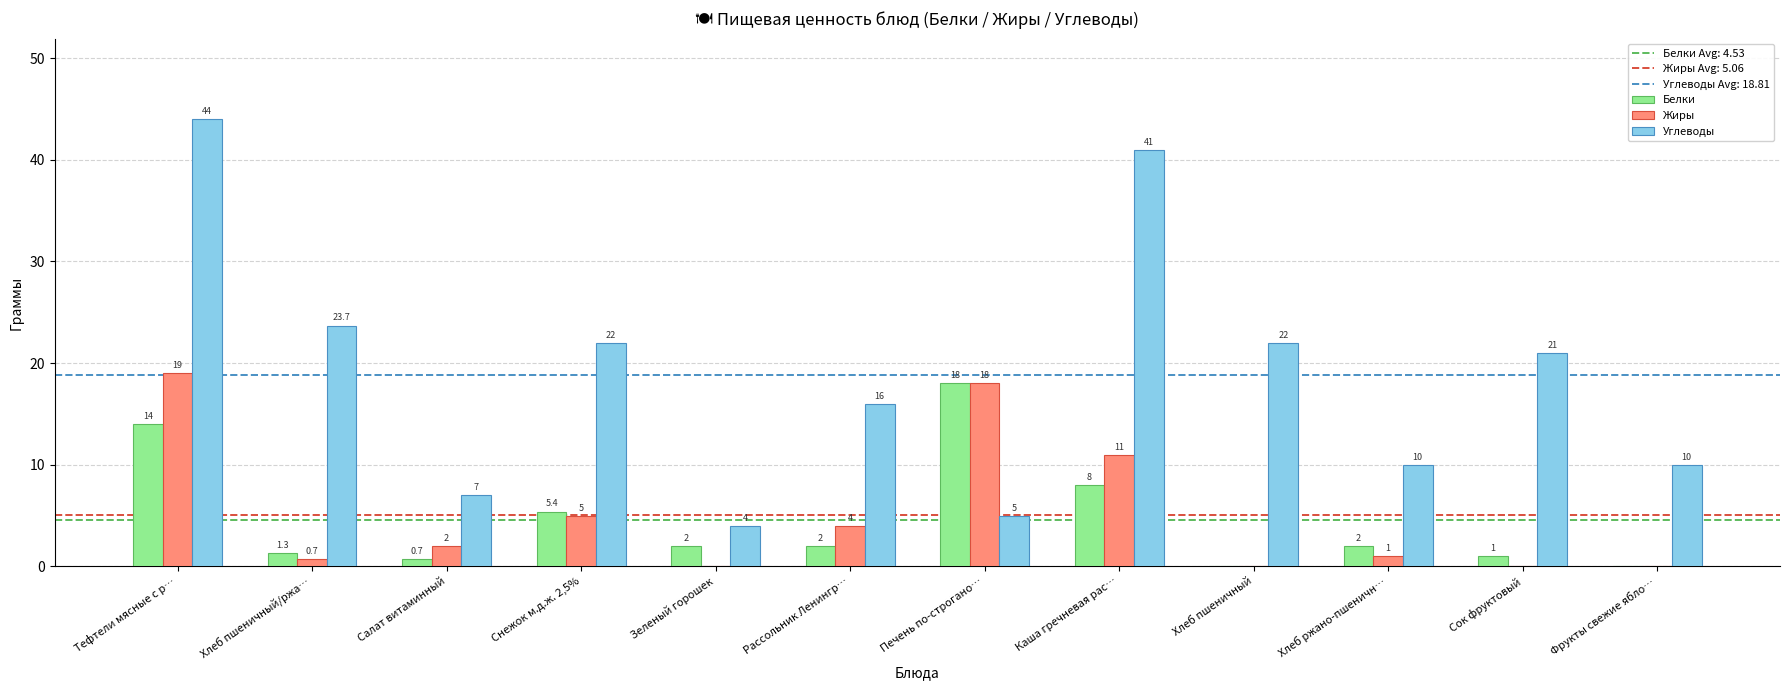

True or false: Углеводы has a value of 9.5 at Рассольник Ленингр….

False